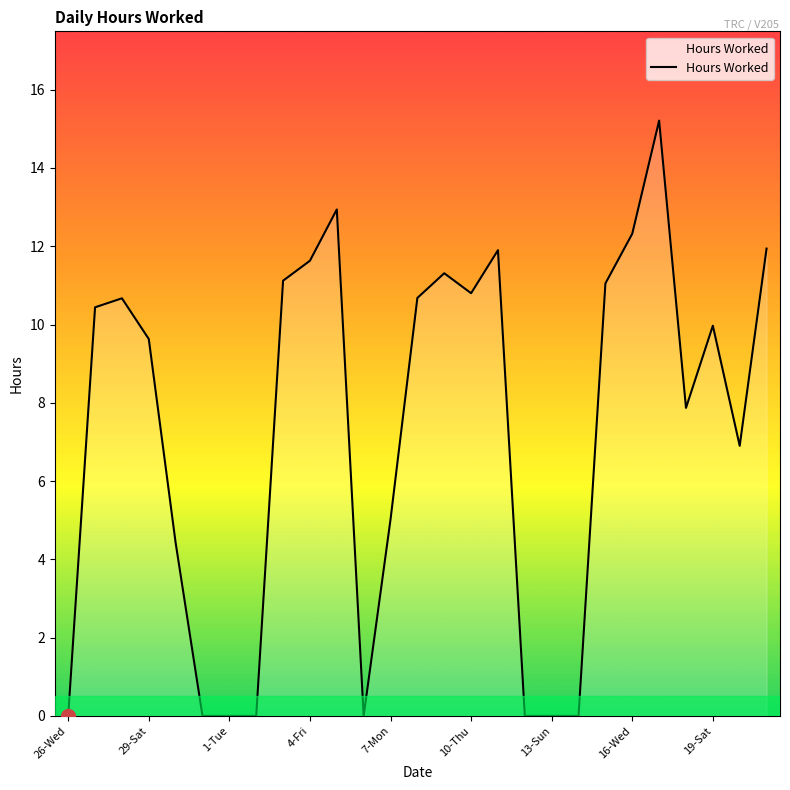

What is the difference between the maximum and minimum values?

15.2